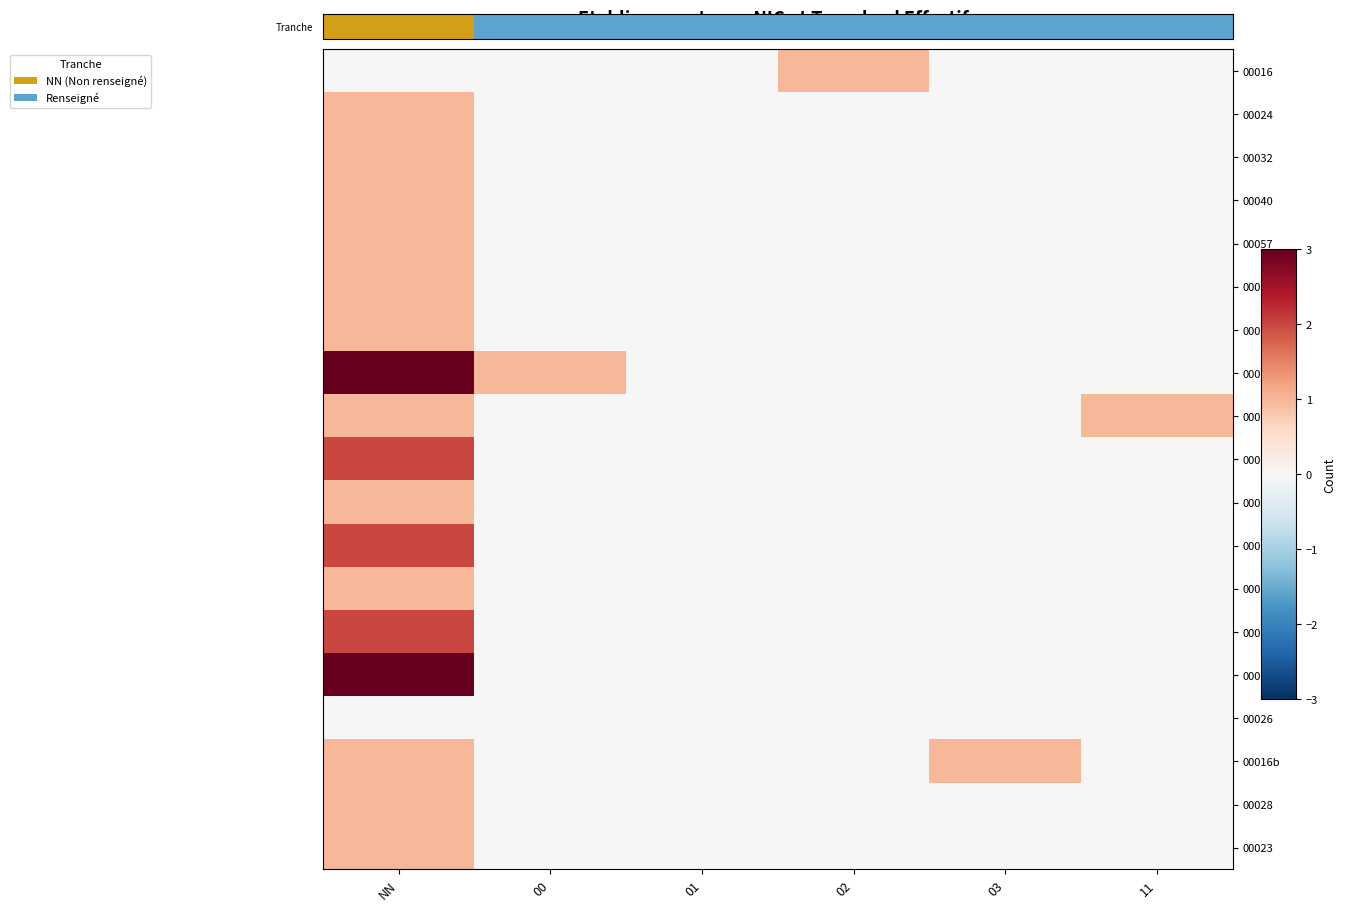

Which label corresponds to the smallest value in the chart?

00